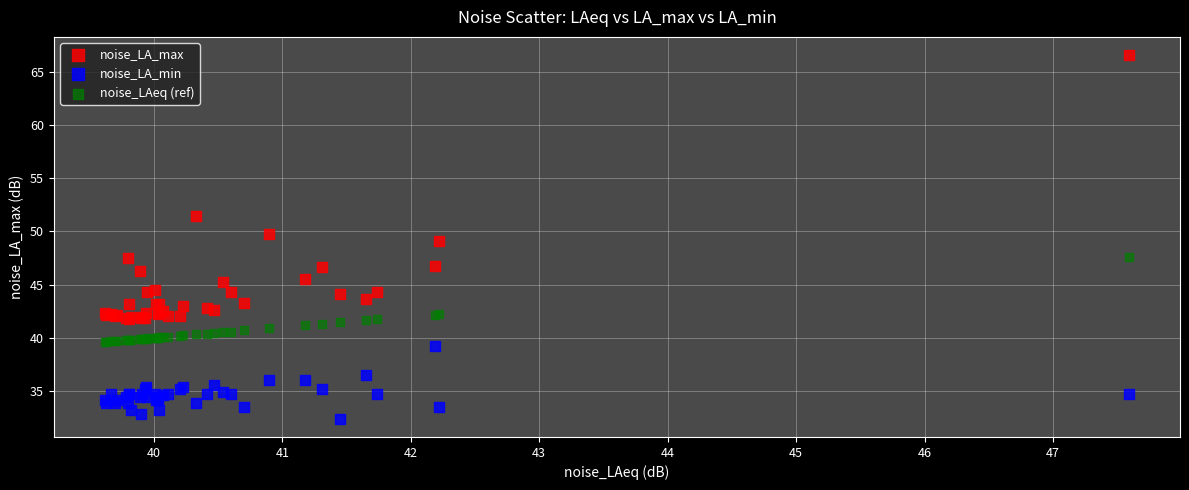

What are all the series names shown in the legend?

noise_LA_max, noise_LA_min, noise_LAeq (ref)